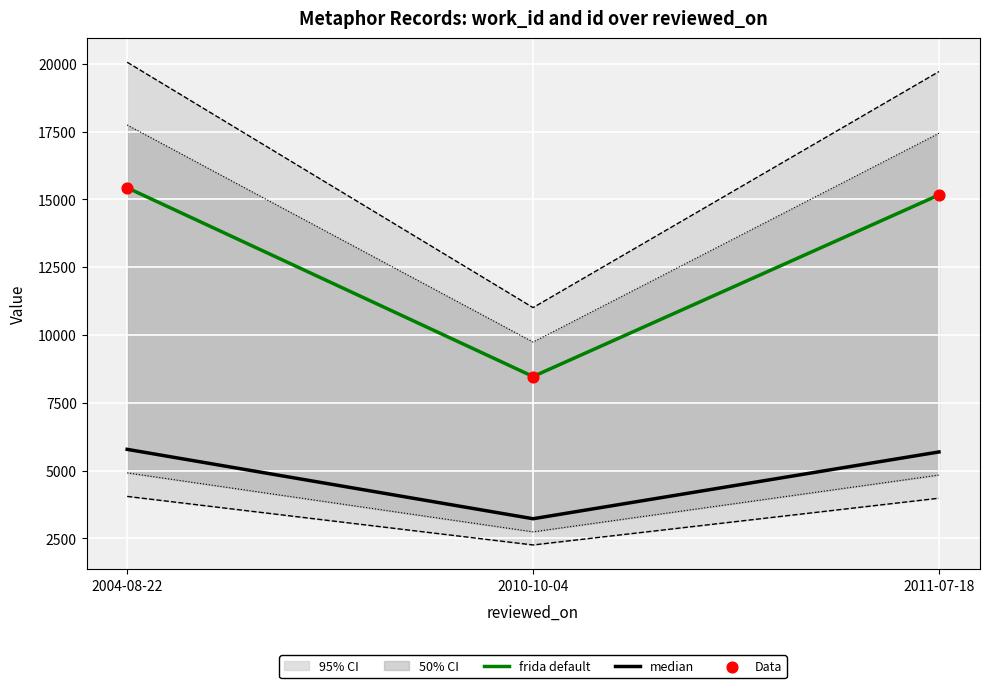

Which series contains the lowest Y value?

median